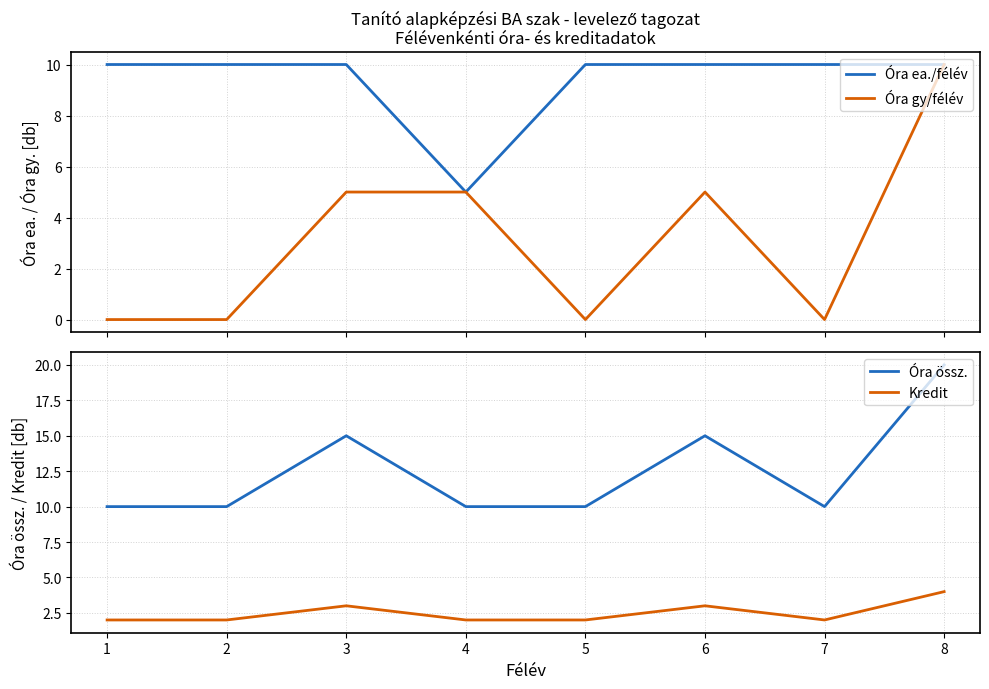

What is the highest value of the Óra gy/félév series?

10